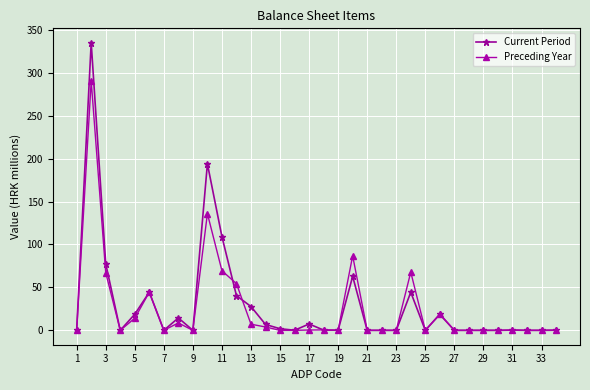

Rank the series by their maximum value, from lowest to highest.

Preceding Year, Current Period